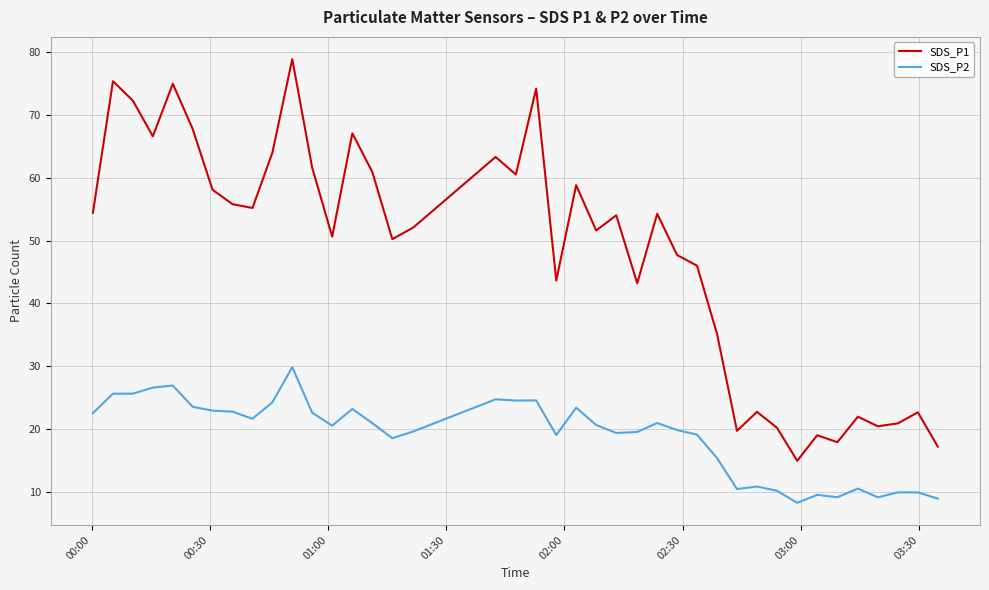

List the series in order of their peak value, lowest first.

SDS_P2, SDS_P1